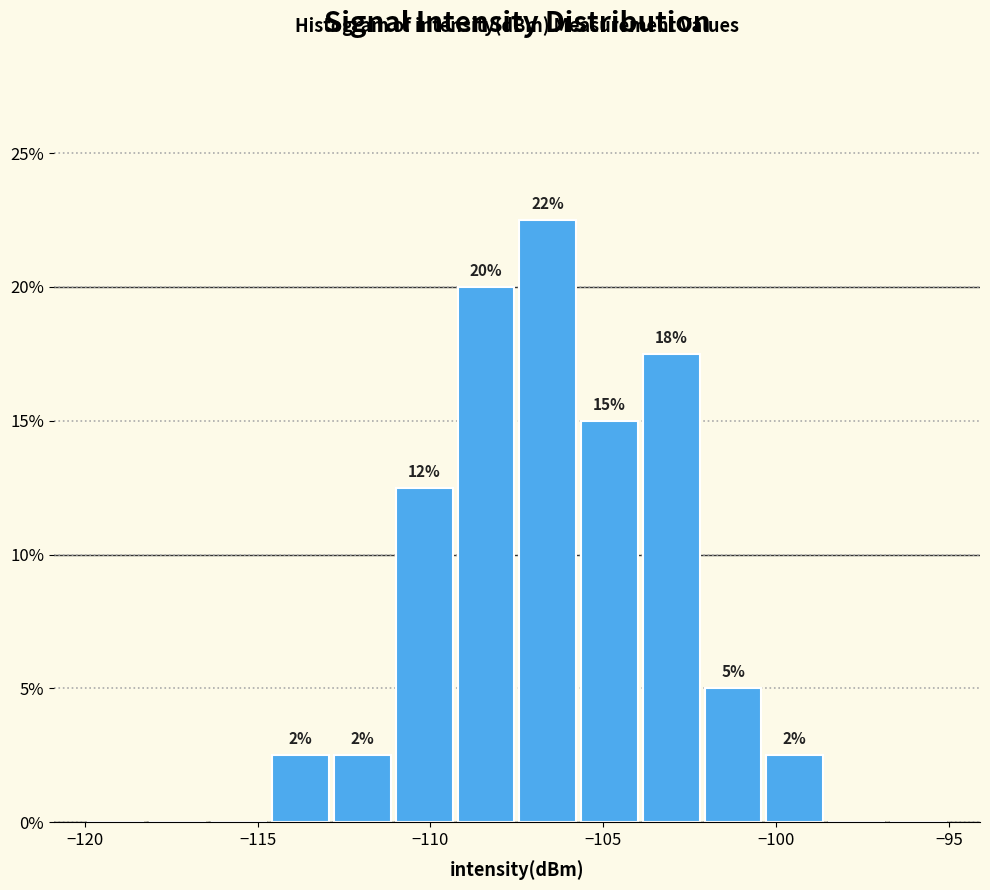

Around what value on the x-axis is the tallest bar? Give the approximate position of its centre, as read against the axis.

-106.5